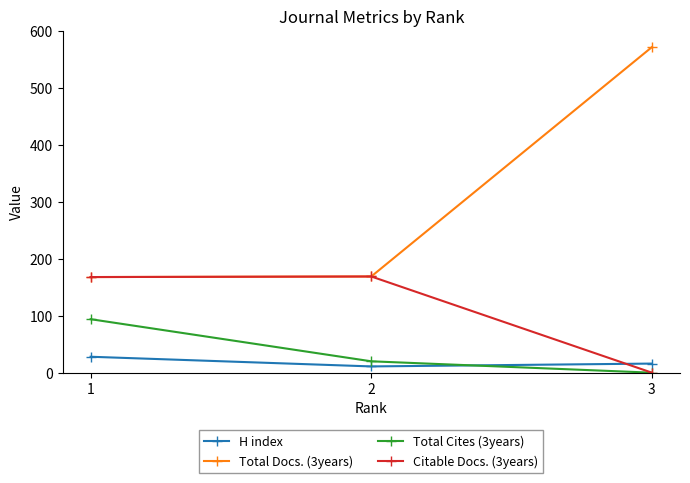

What is the value of the Total Cites (3years) point at the 2nd from the left?

20